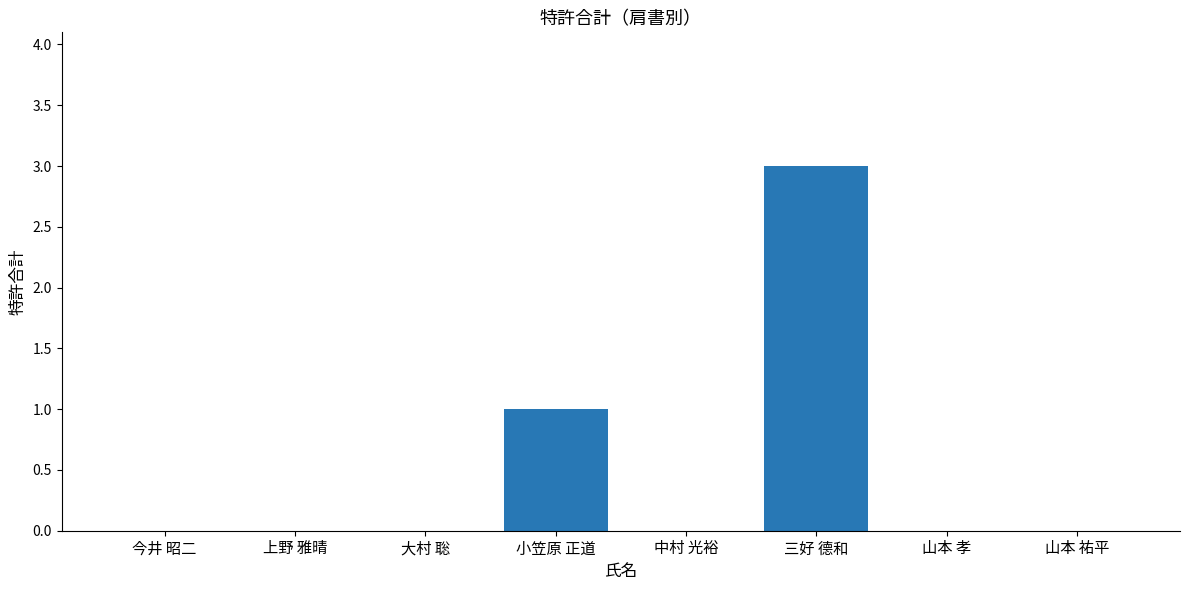

What is the change in value from 中村 光裕 to 三好 德和?

+3